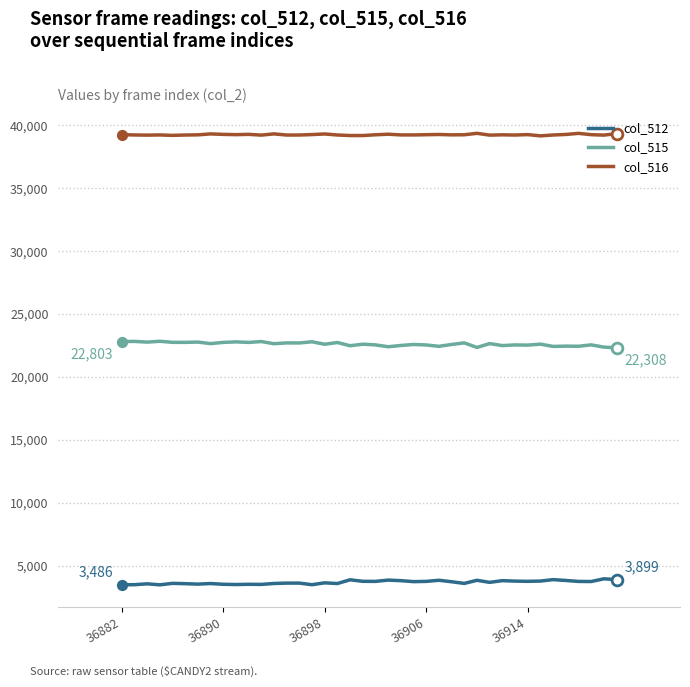

Which series has the largest total across all categories?

col_516